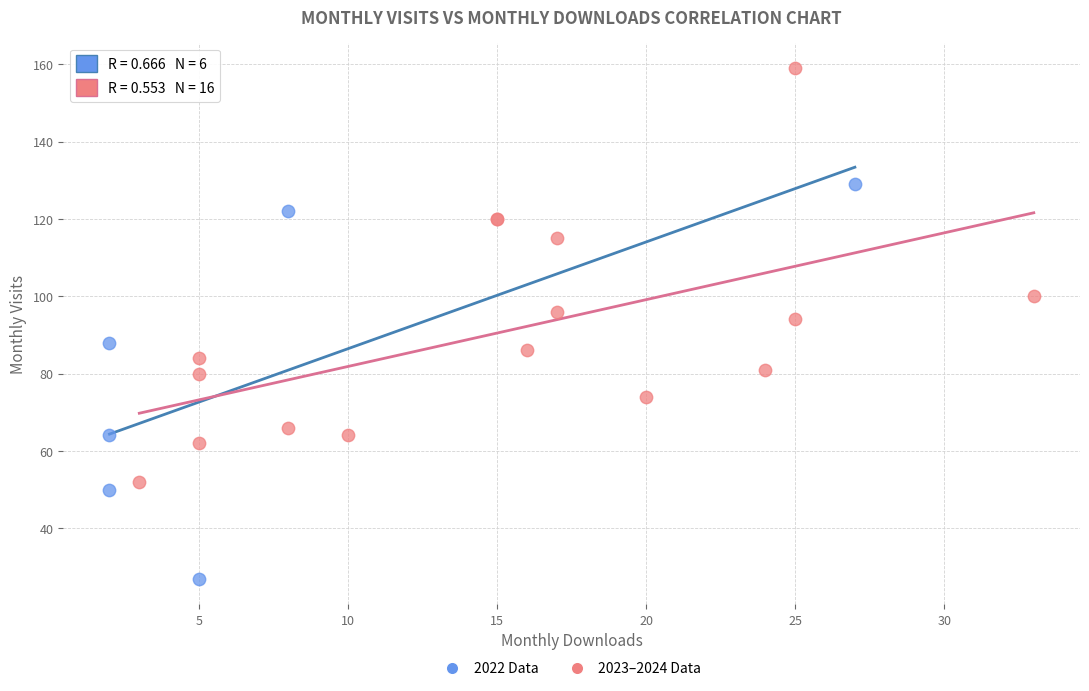

Which series reaches the minimum Y coordinate?

2022 Data